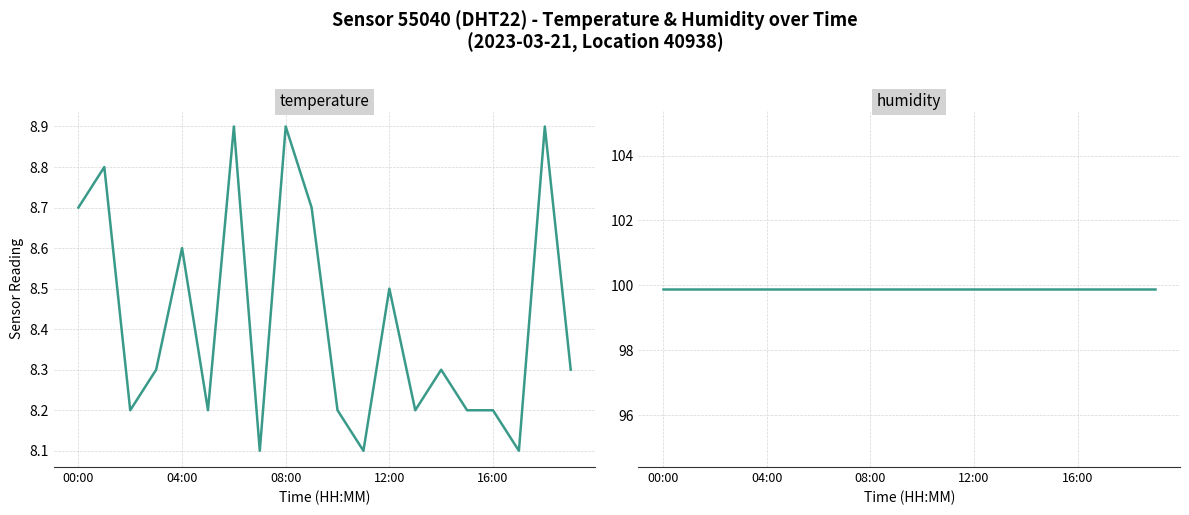

At which label is temperature closest to 8?

7